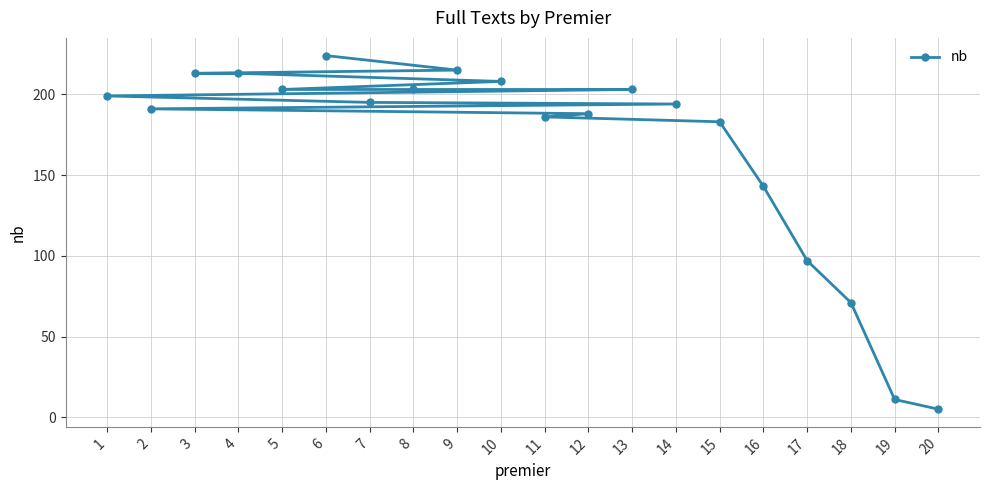

Does the chart display data point markers on the line(s)?

Yes